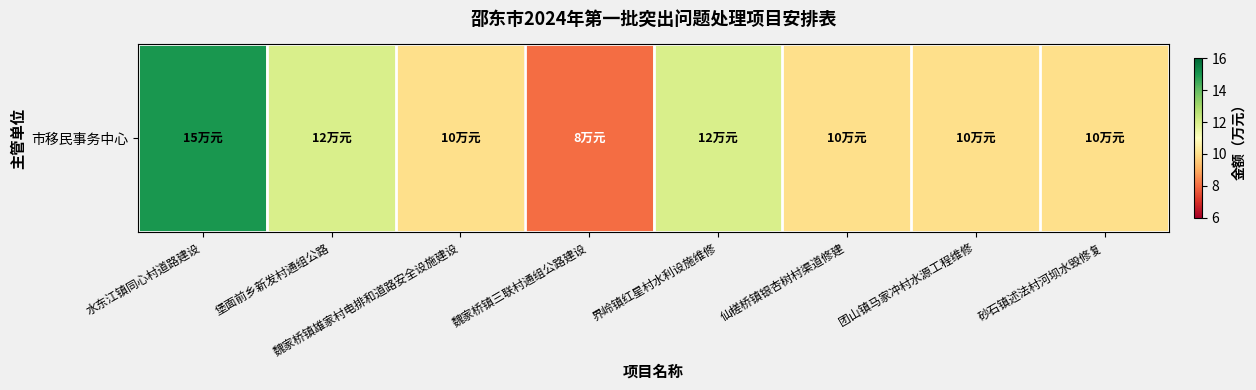

What is the smallest value displayed?

8